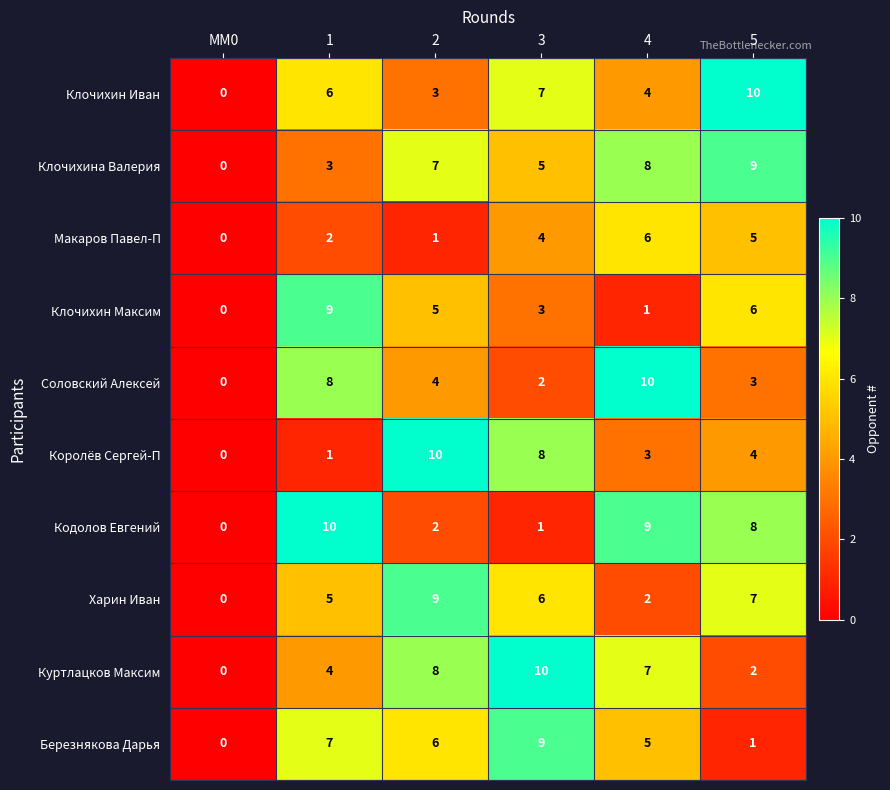

What is the sum of the Кодолов Евгений values at 5 and 2?

10